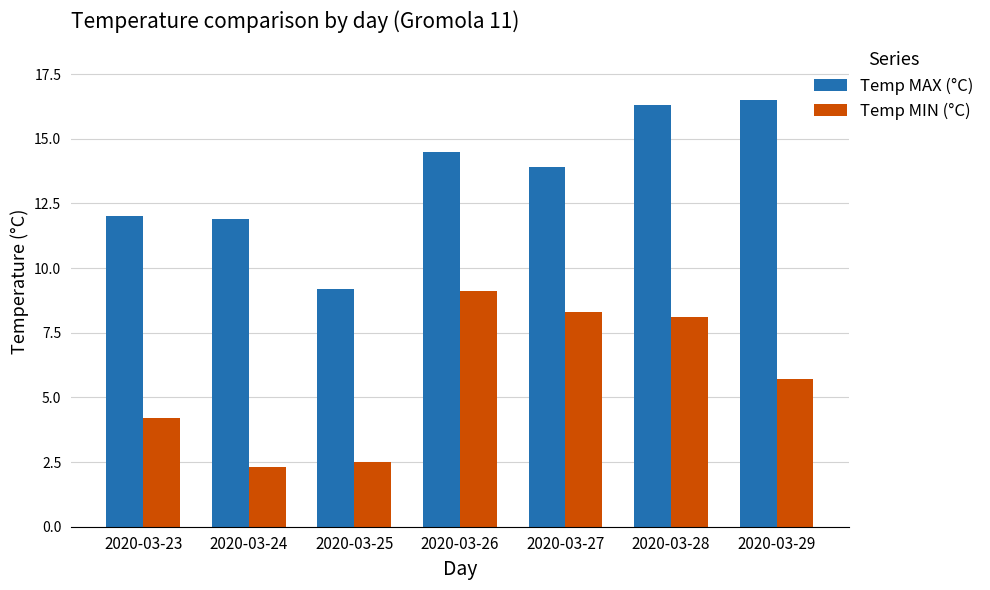

How many bars are there in total?

14